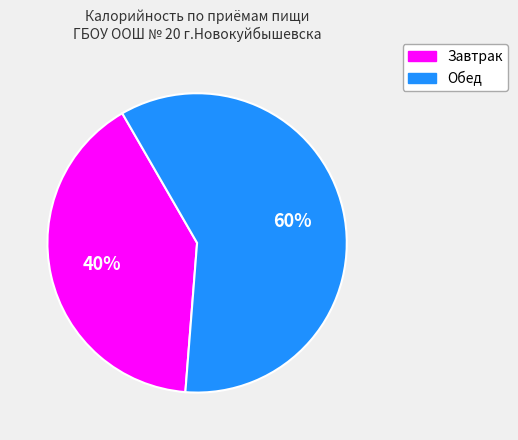

The Обед slice represents 60% of the pie. True or false?

True